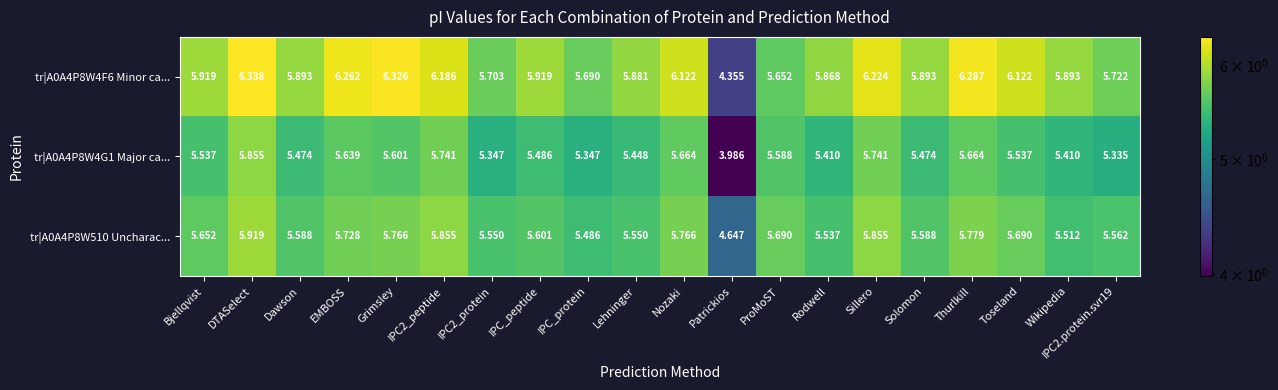

Where is tr|A0A4P8W510 Uncharac... nearest to the value 5?

Patrickios